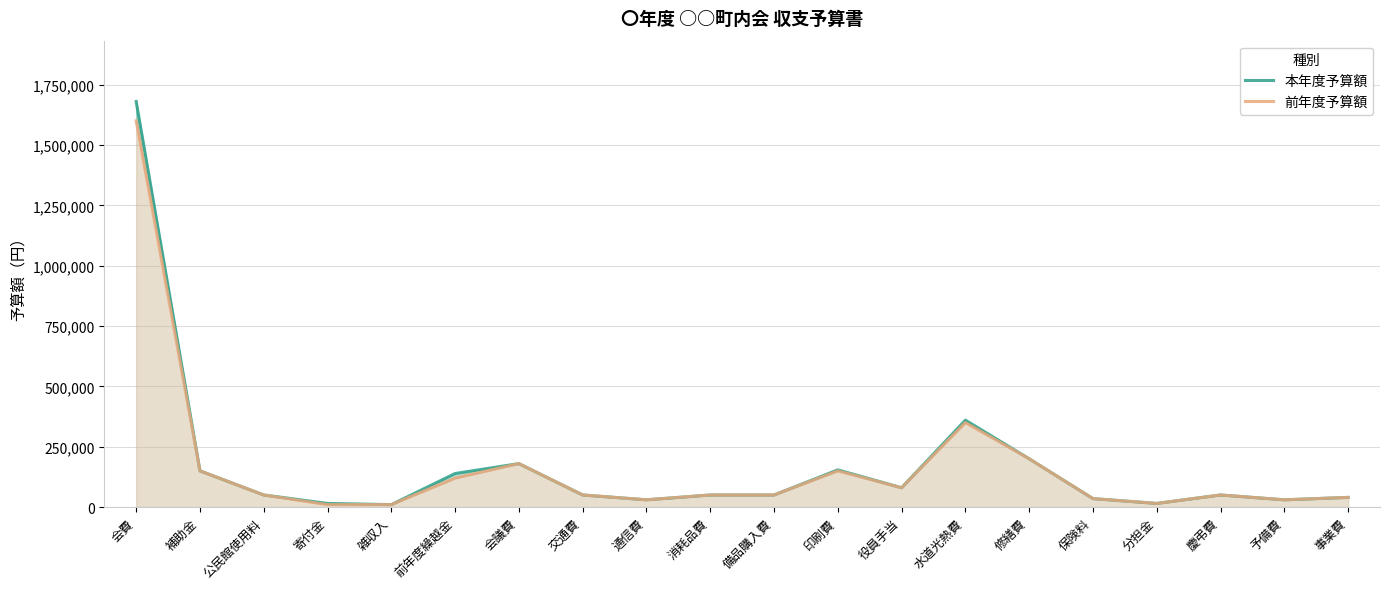

What are all the series names shown in the legend?

本年度予算額, 前年度予算額